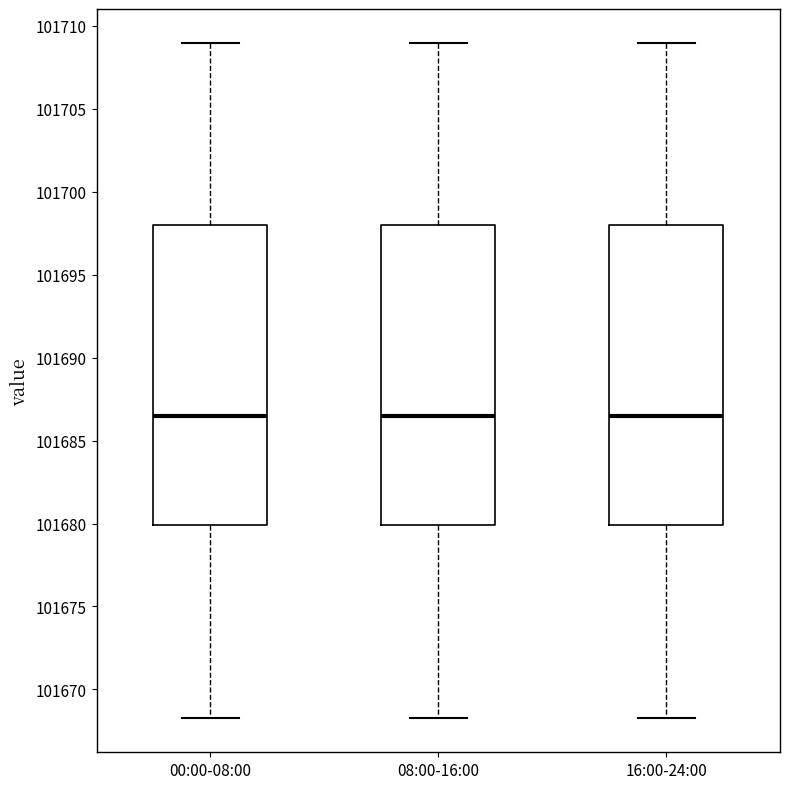

Reading left to right, transcribe this box plot: for each box, give where its median line is, the range the box spans, and where its two whiskers end, as read against the y-axis. The values are not printed on the chart, so give them approximately, as read against the axis.

00:00-08:00: median 101686.5, box 101680.0 to 101698.0, whiskers 101668.5 to 101709.0
08:00-16:00: median 101686.5, box 101680.0 to 101698.0, whiskers 101668.5 to 101709.0
16:00-24:00: median 101686.5, box 101680.0 to 101698.0, whiskers 101668.5 to 101709.0